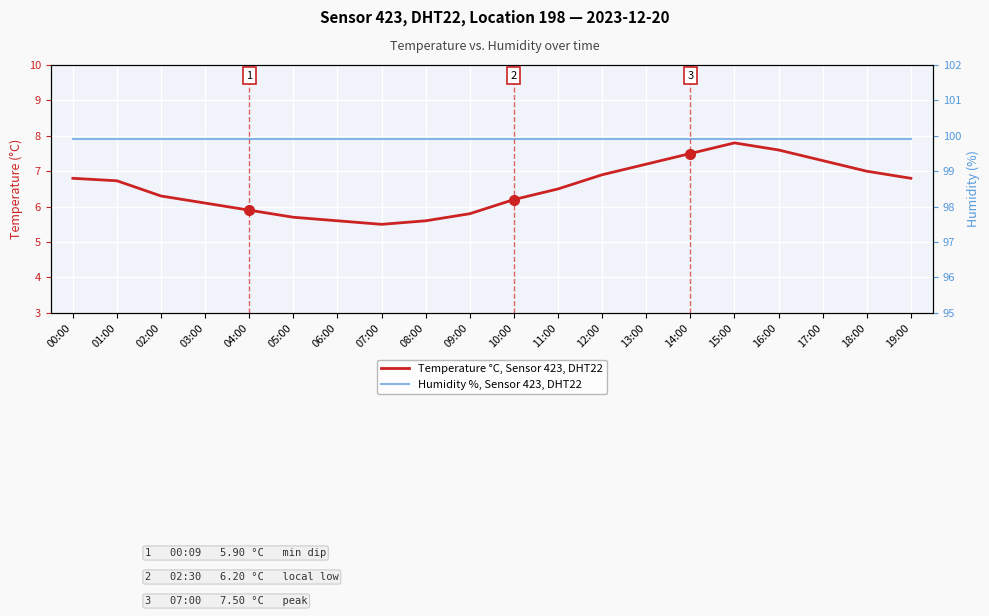

Between 10:00 and 15:00, which is larger?

15:00